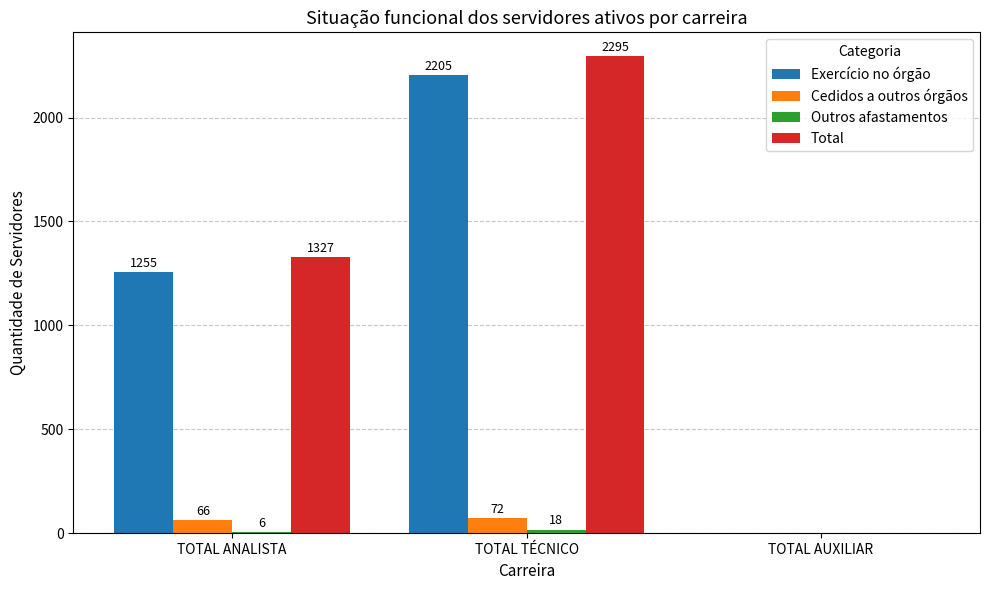

At which label is Total closest to 1147?

TOTAL ANALISTA